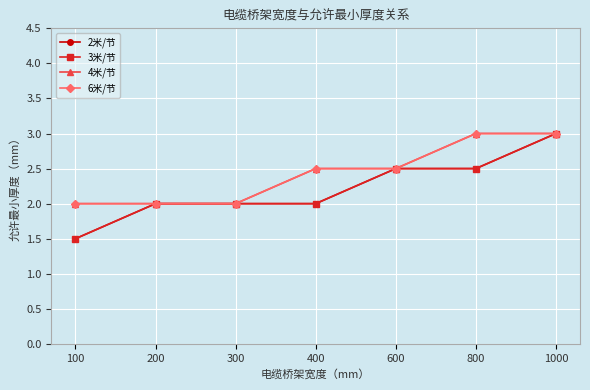

Is this an area chart (filled region under the line)?

No